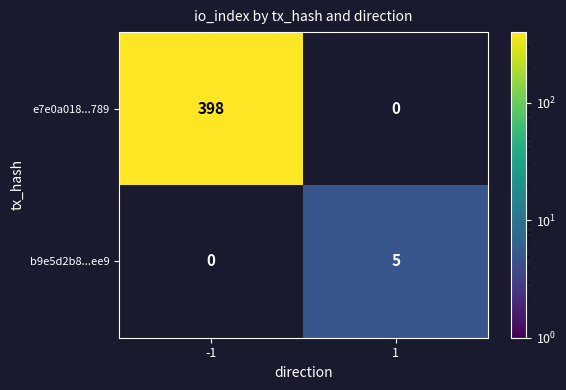

What is the sum of the b9e5d2b8...ee9 values at -1 and 1?

5